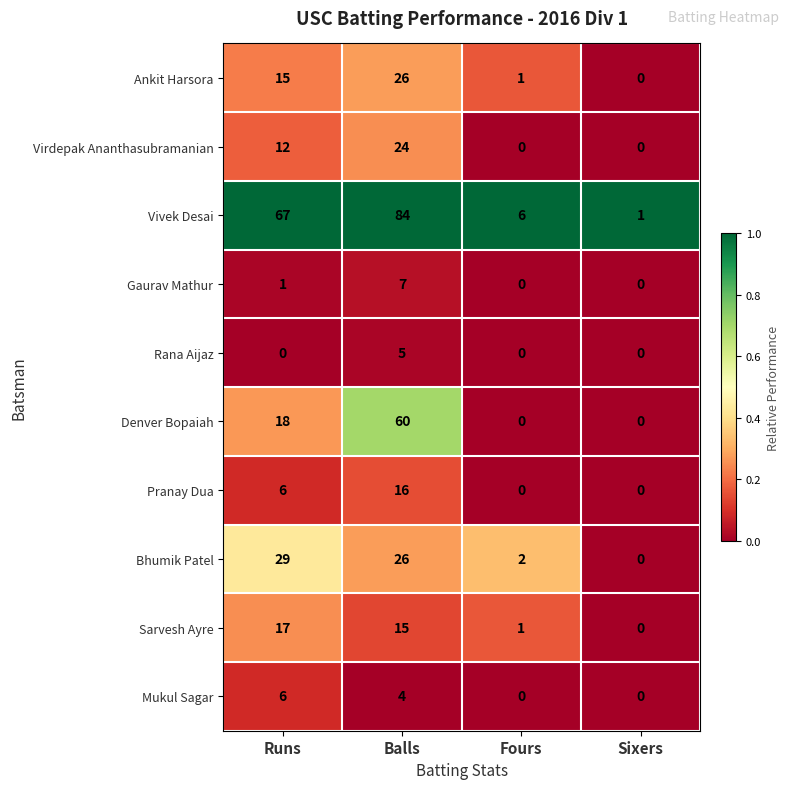

What is the sum of the Mukul Sagar values at Runs and Sixers?

6